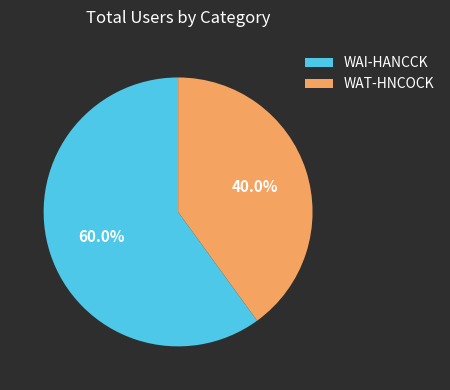

To the nearest percent, what is the combined percentage of WAI-HANCCK and WAT-HNCOCK?

100%